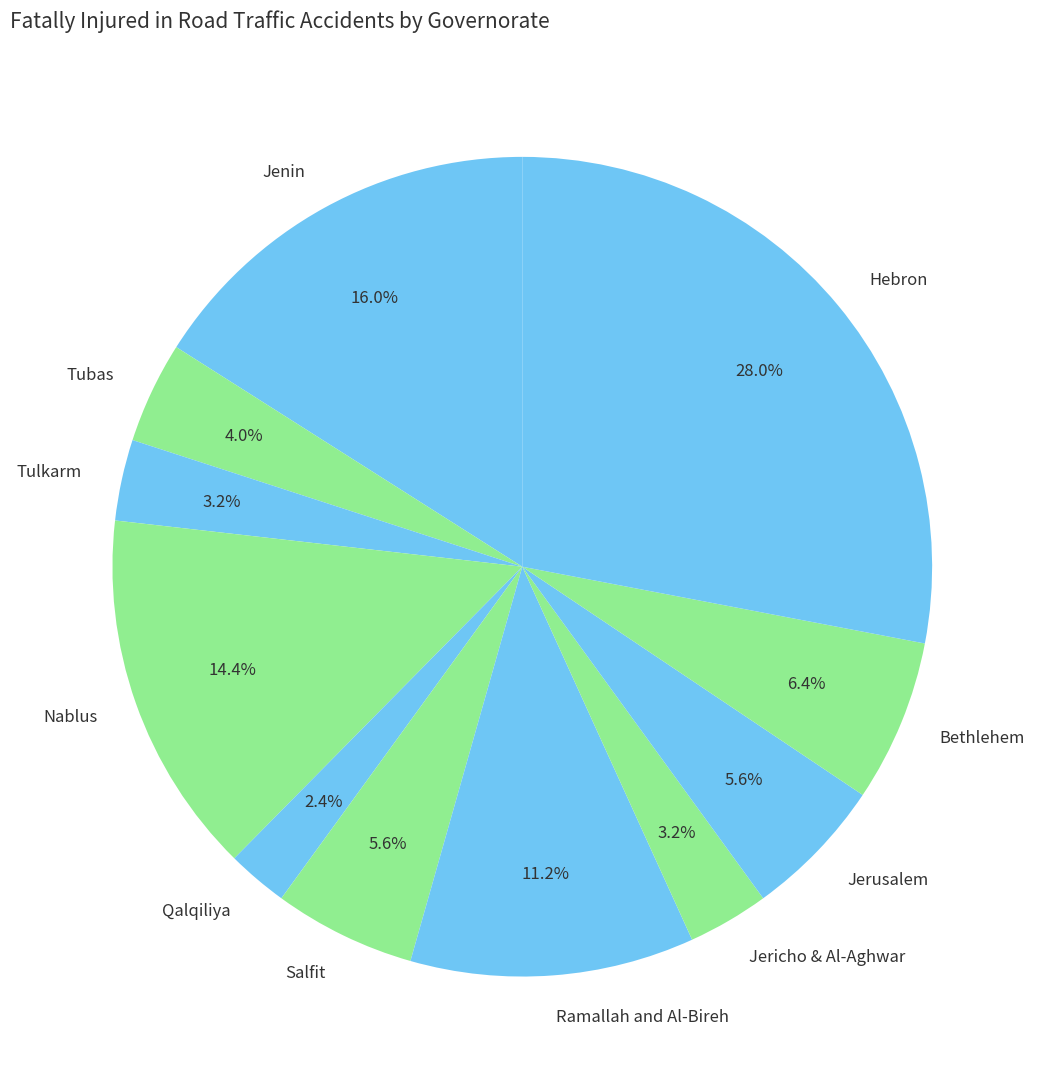

What percentage do Ramallah and Al-Bireh and Jenin together represent?

27.2%